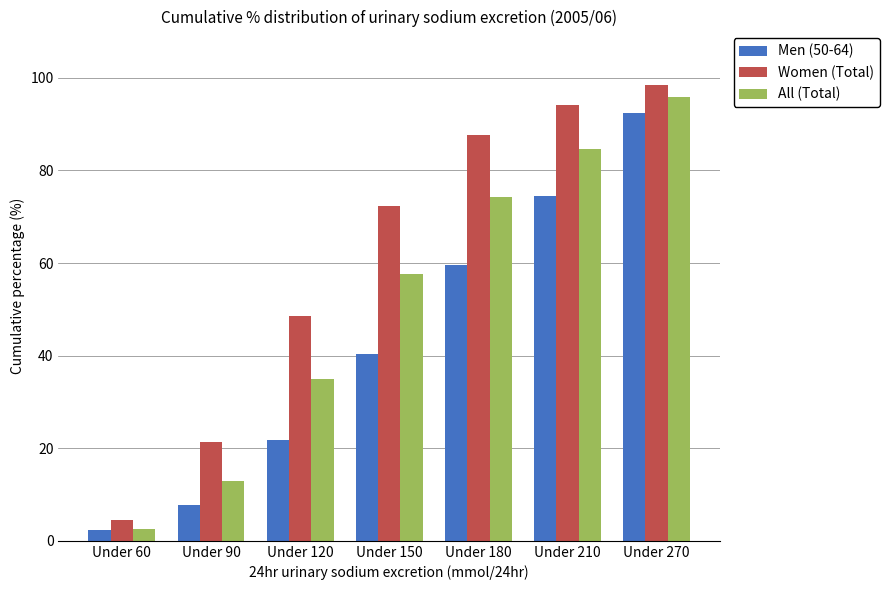

What is the value of the Men (50-64) bar at the 2nd from the left?

7.7